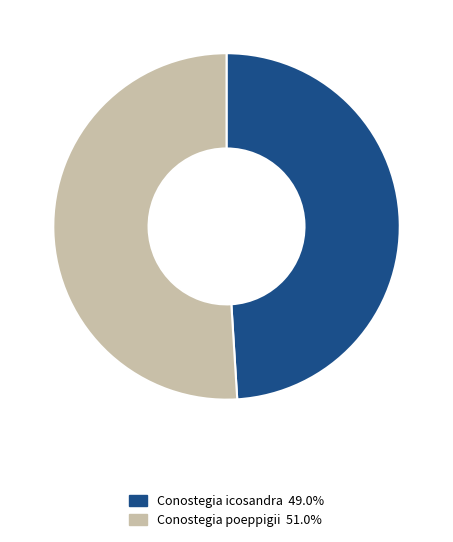

Is there a majority slice in this chart?

Yes